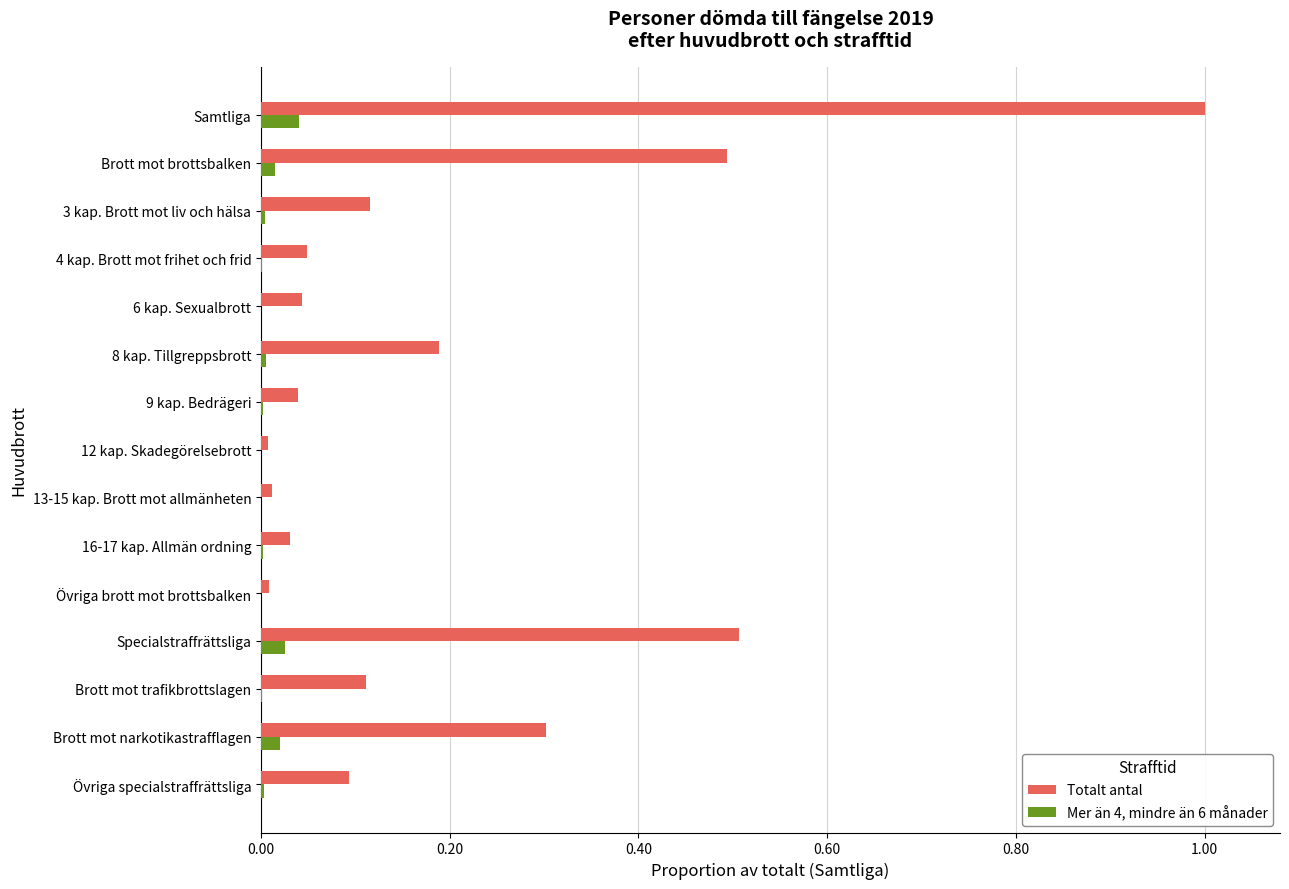

Which series changed the most between 3 kap. Brott mot liv och hälsa and 13-15 kap. Brott mot allmänheten?

Totalt antal